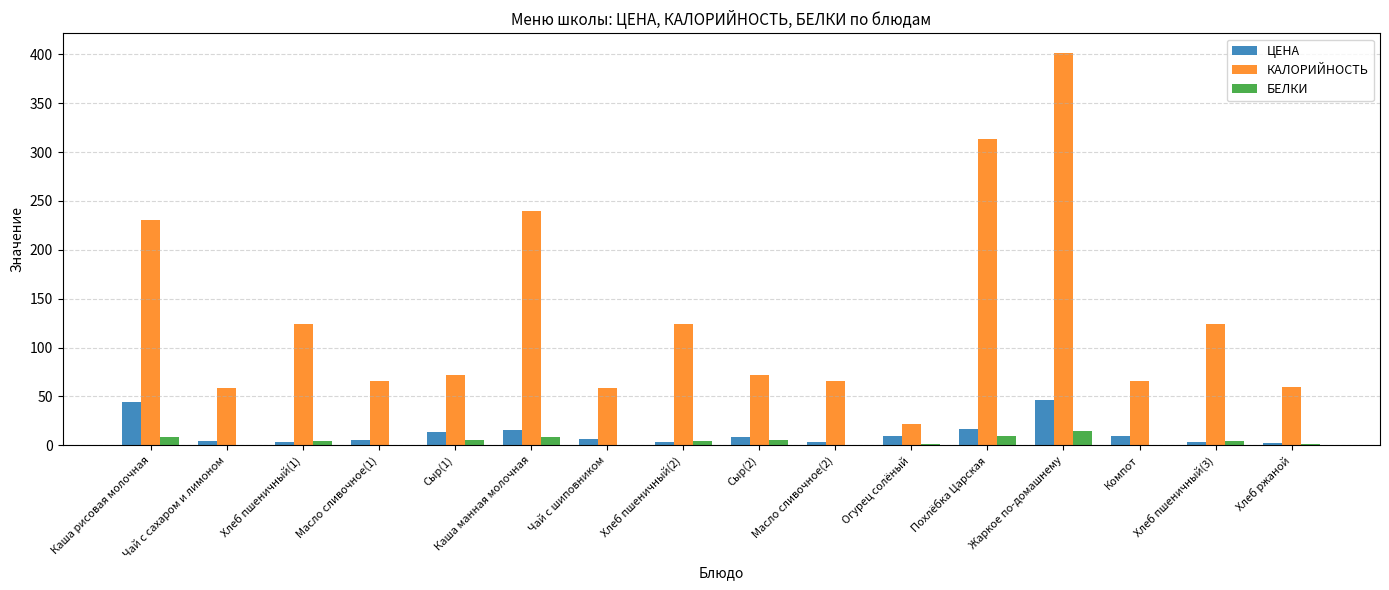

What is the sum of all БЕЛКИ values?

67.6